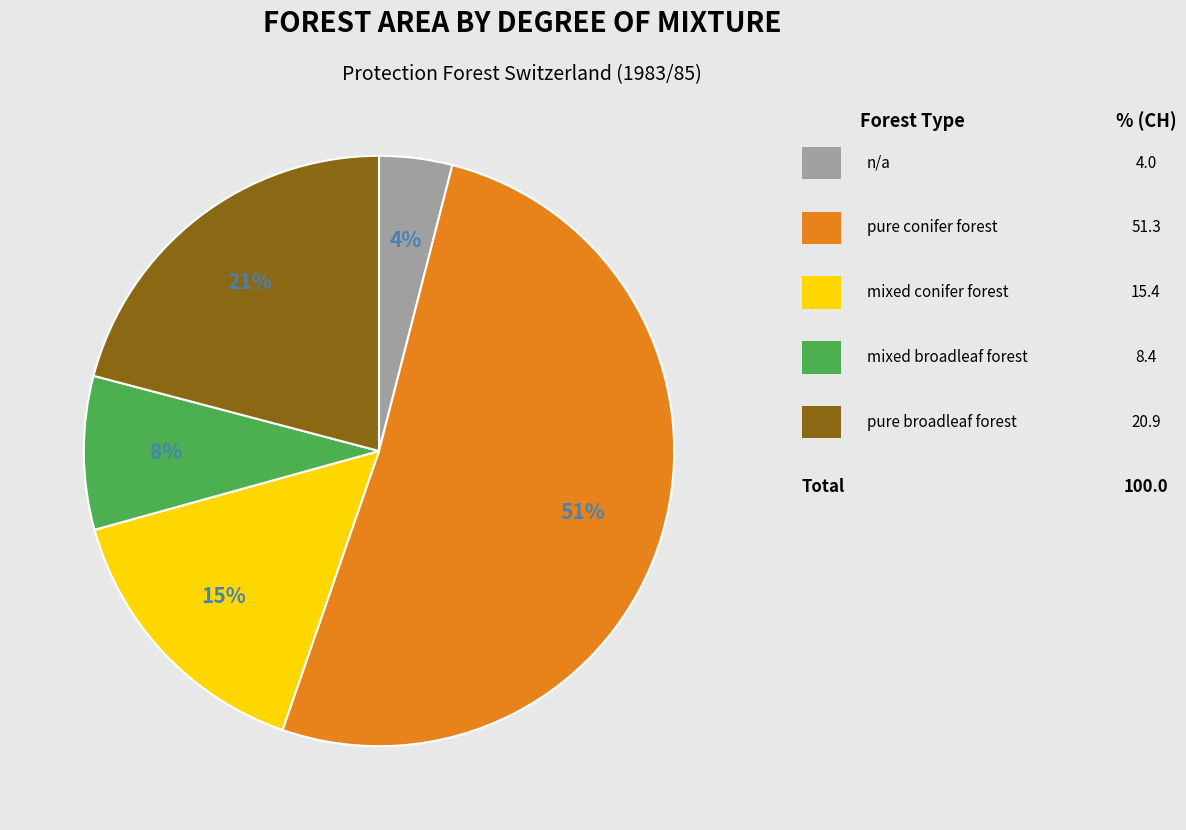

To the nearest percent, what is the average slice percentage?

20%